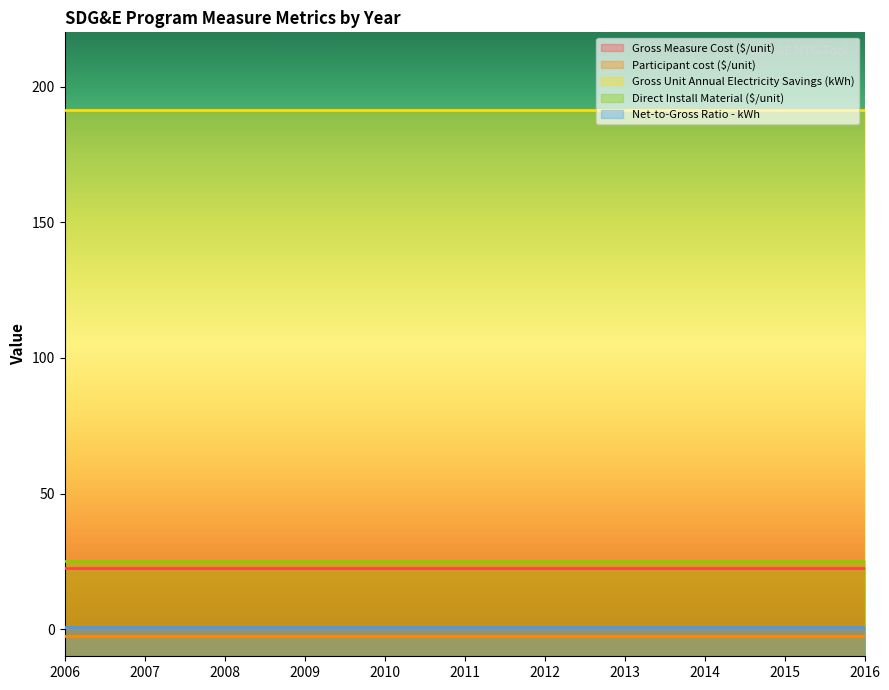

What is the minimum value shown in the chart?

-2.4